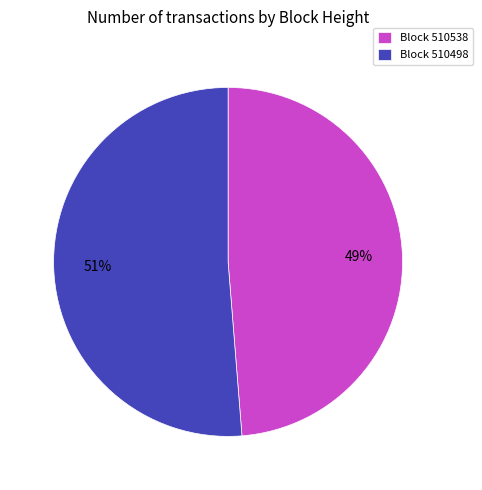

What is the largest slice in the pie chart?

Block 510498